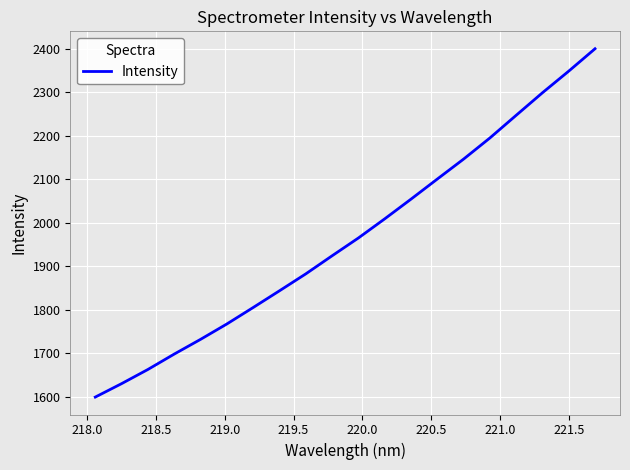

What is the maximum value shown in the chart?

2399.9